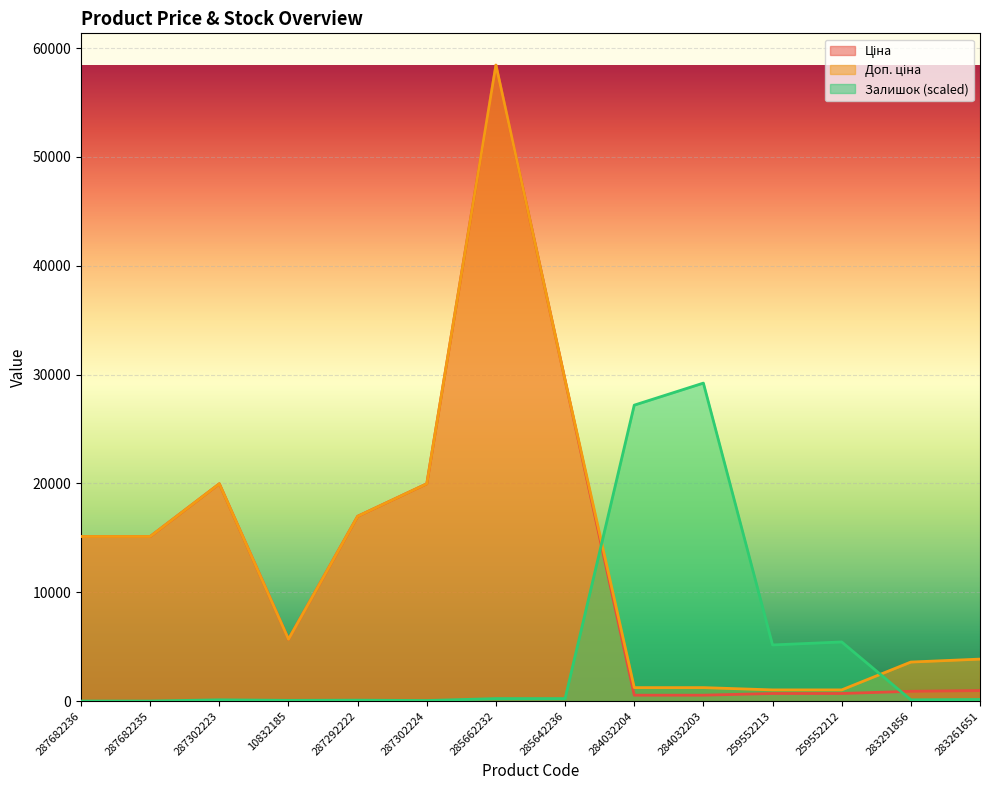

What is the difference between the maximum and minimum values in the Ціна series?

57887.5